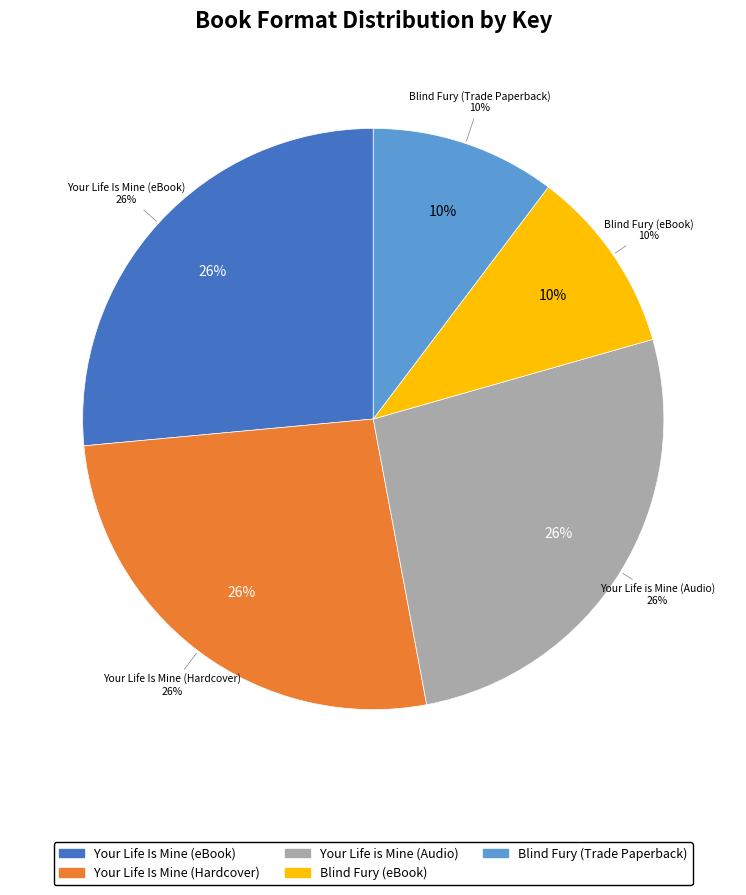

What portion of the pie excludes Your Life is Mine (Audio)?

73.5%